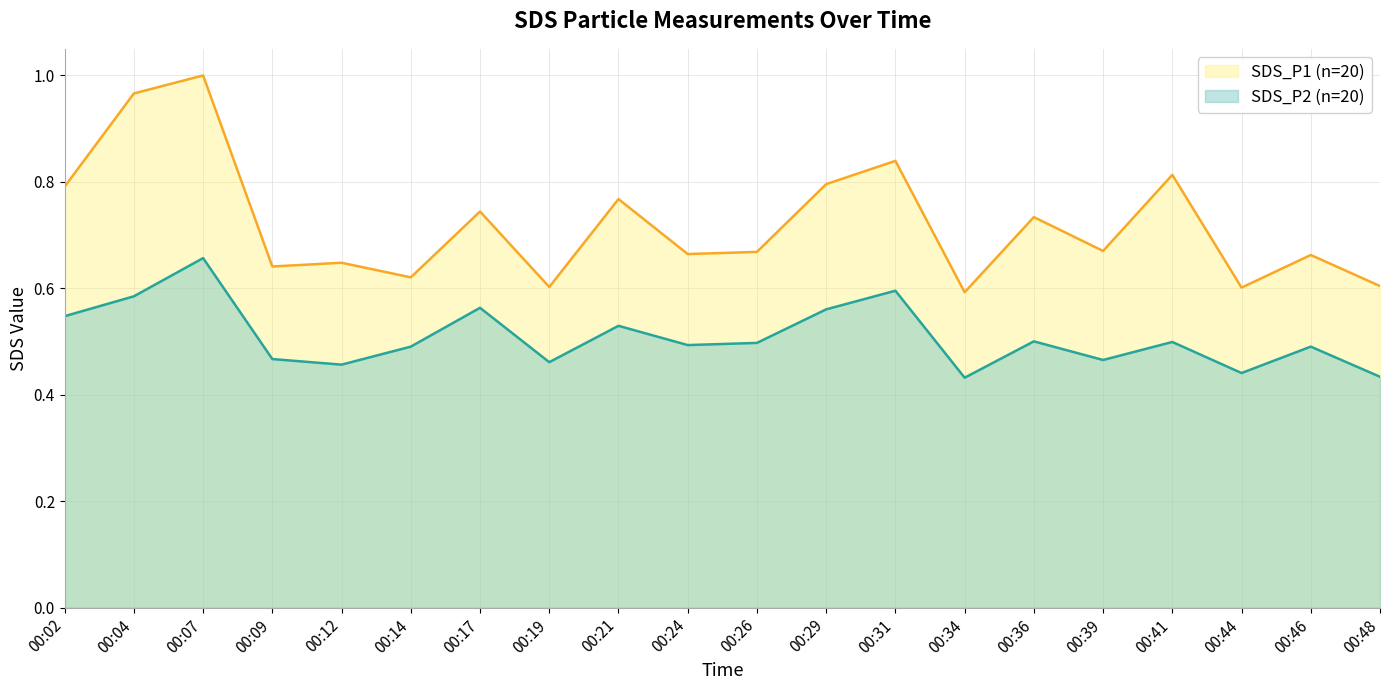

Rank the series at 00:04 from highest to lowest value.

SDS_P1 (n=20), SDS_P2 (n=20)